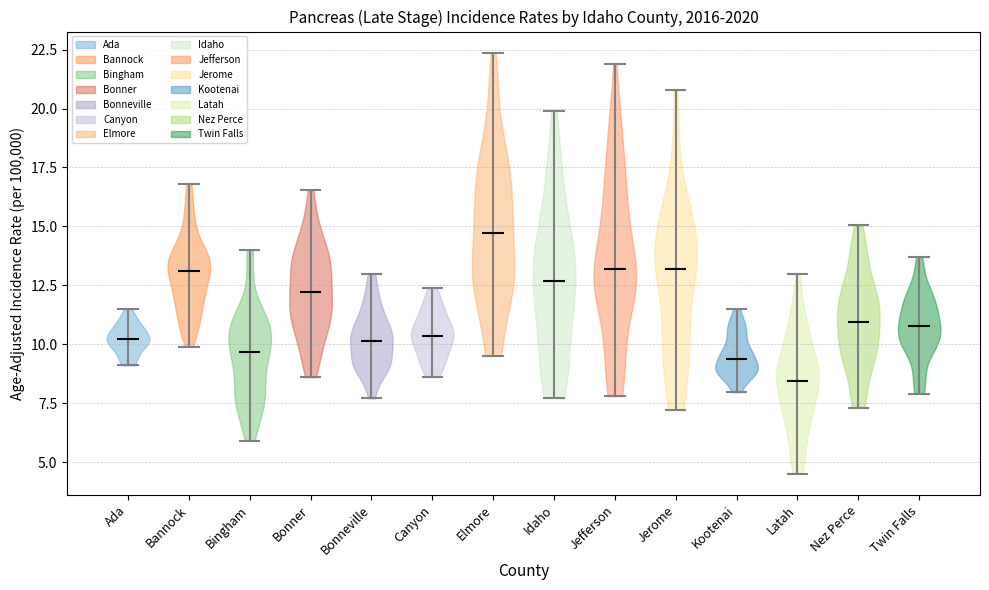

Reading left to right, read every violin against the y-axis: where its median line is, and the lowest and highest points it reaches. The values are not printed on the chart, so give them approximately, as read against the axis.

Ada: median line 10.0, lowest point 9.0, highest point 11.5
Bannock: median line 13.0, lowest point 10.0, highest point 17.0
Bingham: median line 9.5, lowest point 6.0, highest point 14.0
Bonner: median line 12.0, lowest point 8.5, highest point 16.5
Bonneville: median line 10.0, lowest point 7.5, highest point 13.0
Canyon: median line 10.5, lowest point 8.5, highest point 12.5
Elmore: median line 14.5, lowest point 9.5, highest point 22.5
Idaho: median line 12.5, lowest point 7.5, highest point 20.0
Jefferson: median line 13.0, lowest point 8.0, highest point 22.0
Jerome: median line 13.0, lowest point 7.0, highest point 21.0
Kootenai: median line 9.5, lowest point 8.0, highest point 11.5
Latah: median line 8.5, lowest point 4.5, highest point 13.0
Nez Perce: median line 11.0, lowest point 7.5, highest point 15.0
Twin Falls: median line 11.0, lowest point 8.0, highest point 13.5